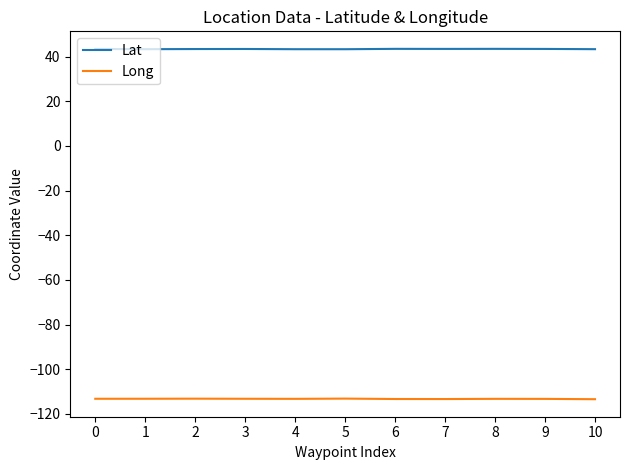

True or false: Lat has more than 1 interior local peaks.

True